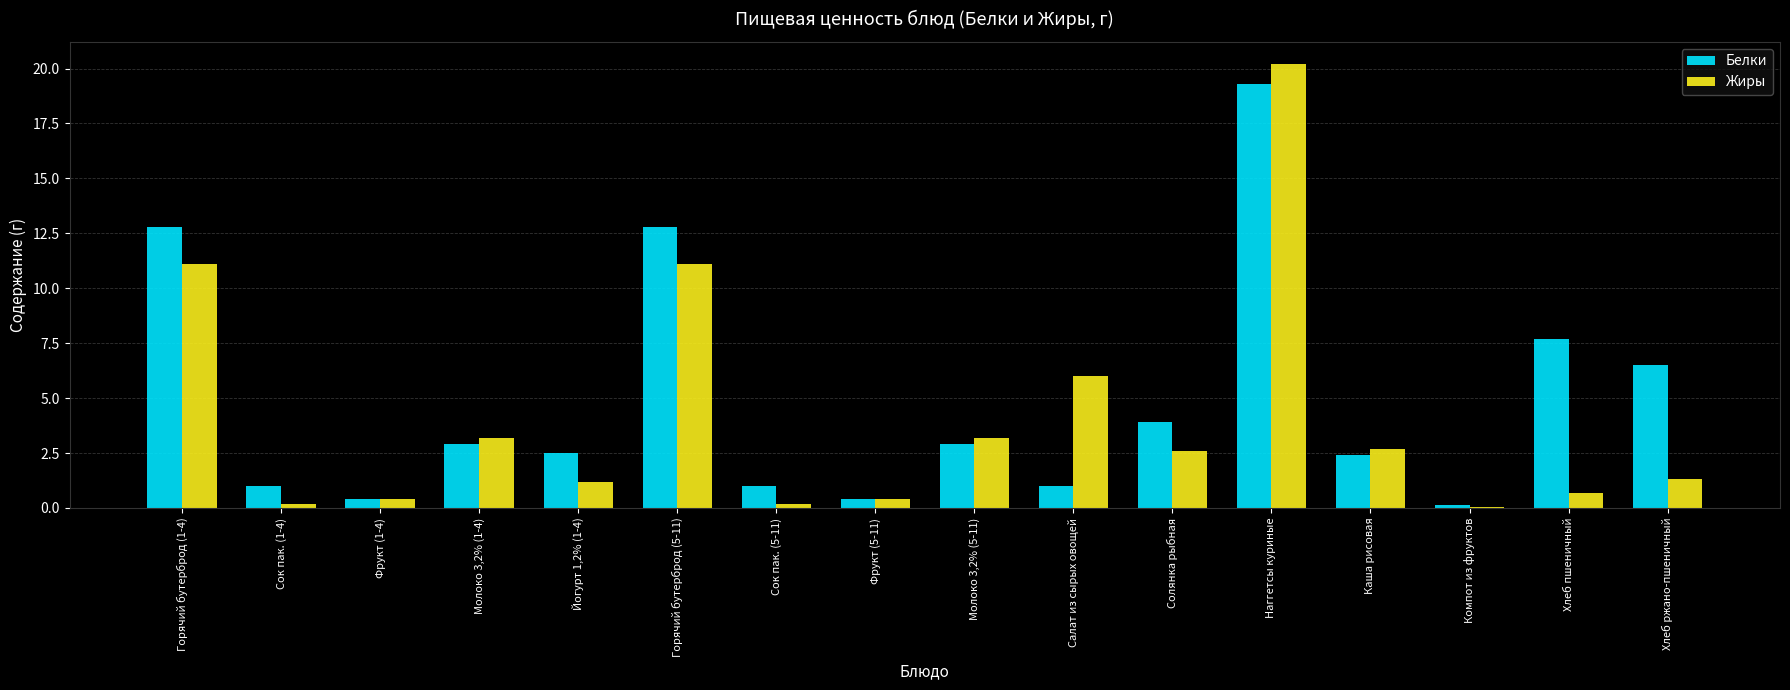

At which category is the sum across all series the highest?

Наггетсы куриные